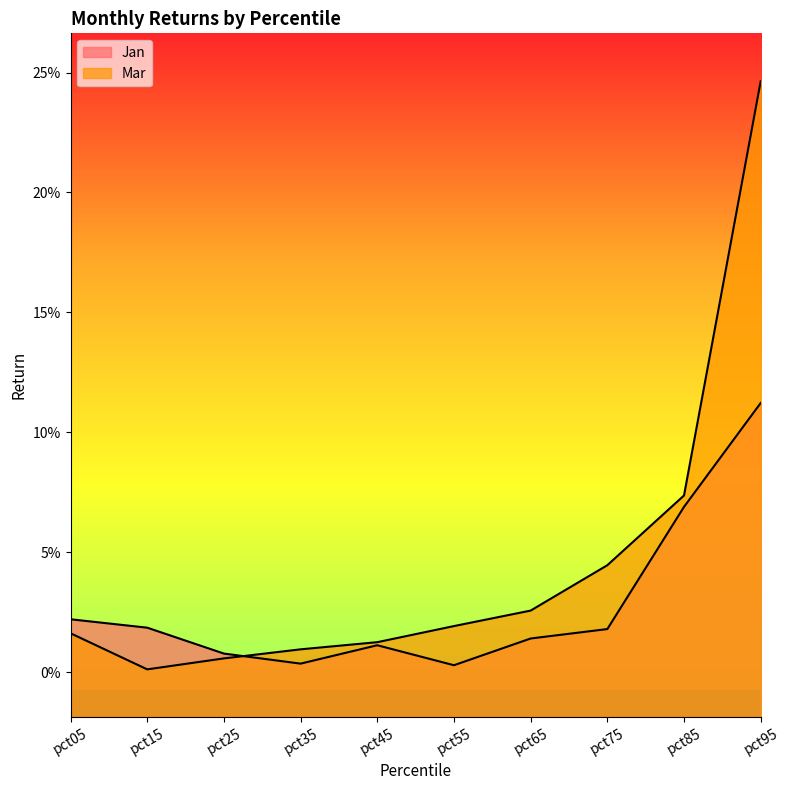

How many lines are shown in the chart?

2